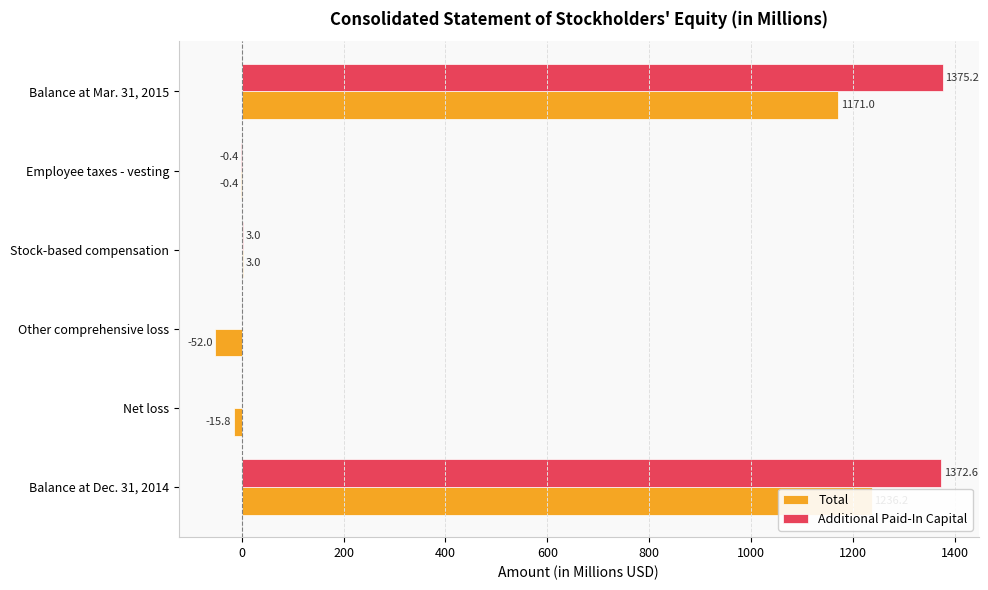

Is it true that Additional Paid-In Capital equals 2360.5 at Balance at Dec. 31, 2014?

False